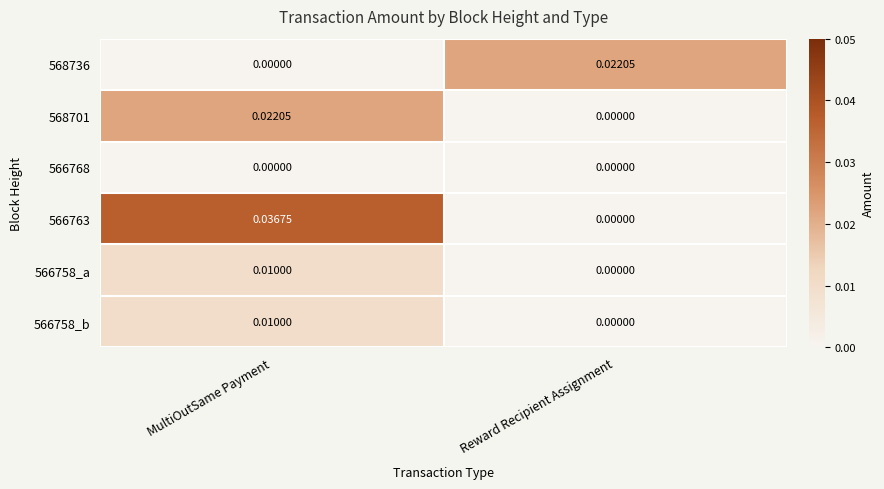

Rank the categories by 568736 value from lowest to highest.

MultiOutSame Payment, Reward Recipient Assignment